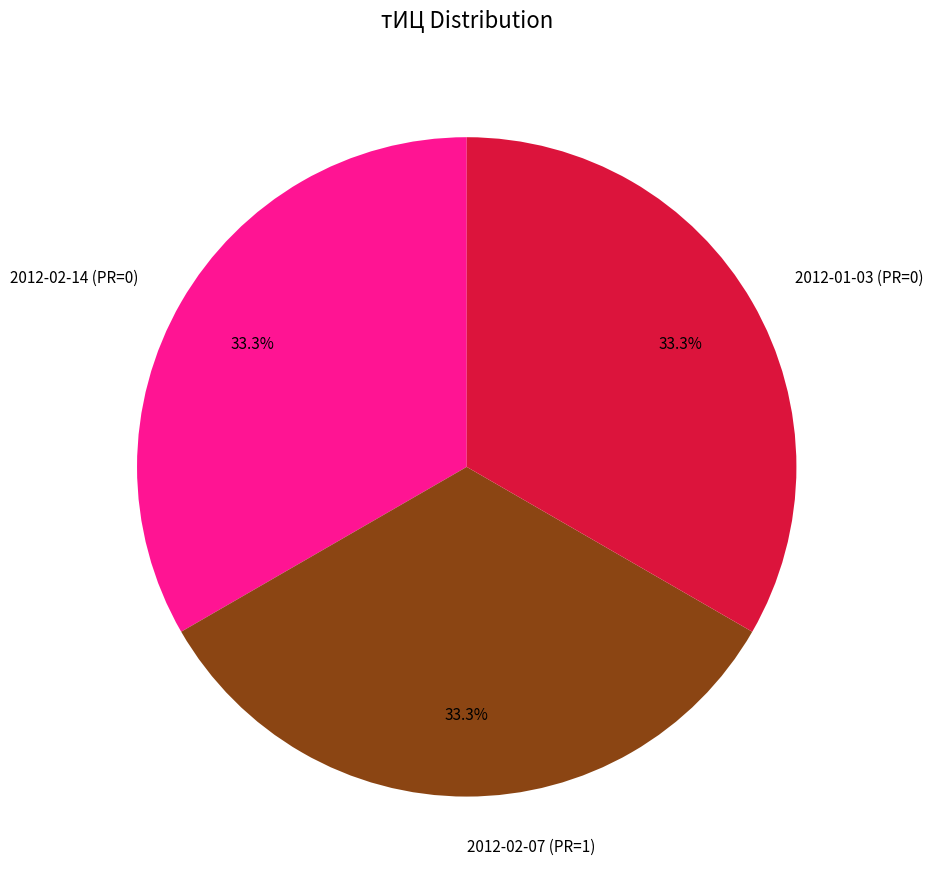

True or false: 2012-01-03 (PR=0) accounts for 33% of the total.

True